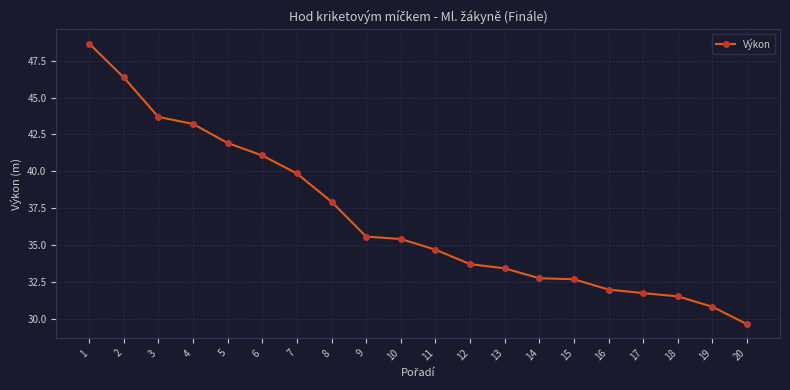

What is the value of the 1st point from the left?

48.7